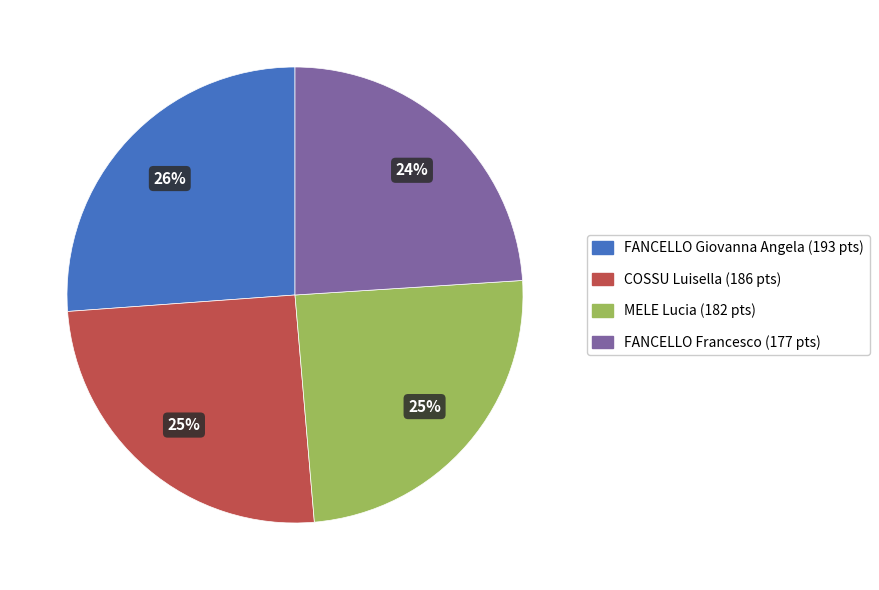

What is the ratio of the value at FANCELLO Giovanna Angela to the value at COSSU Luisella?

1.0